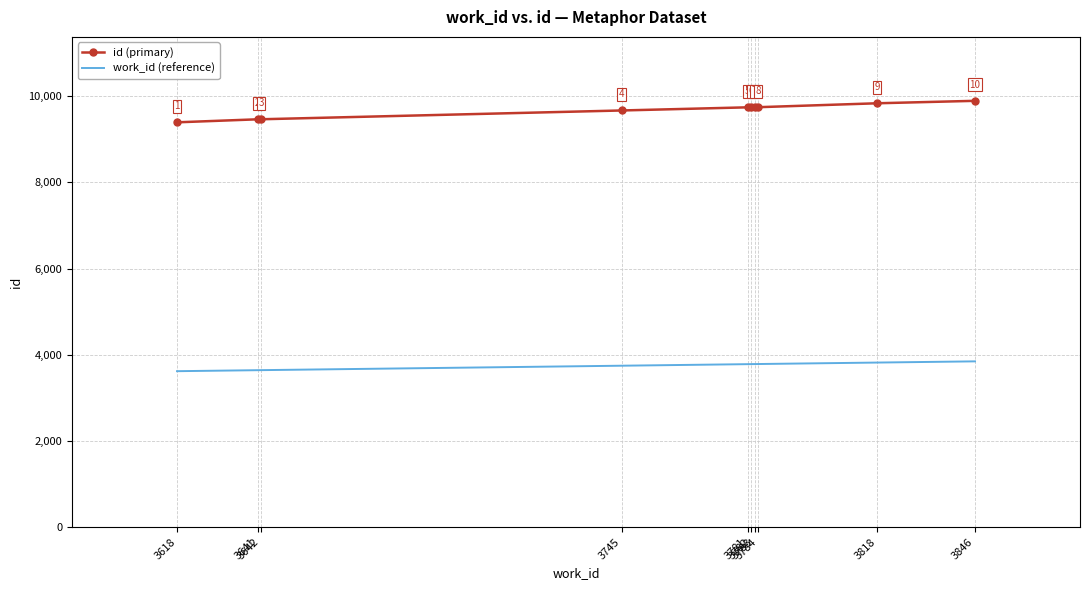

Which series has the largest range (max minus min)?

id (primary)